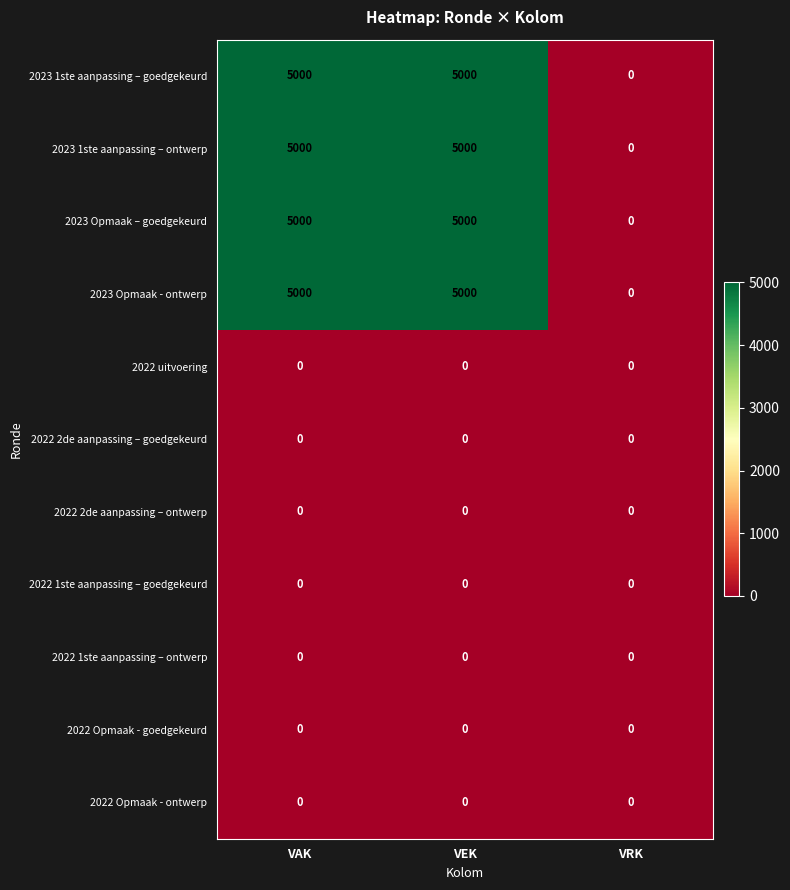

True or false: 2023 Opmaak – goedgekeurd has a value of 5000 at VEK.

True